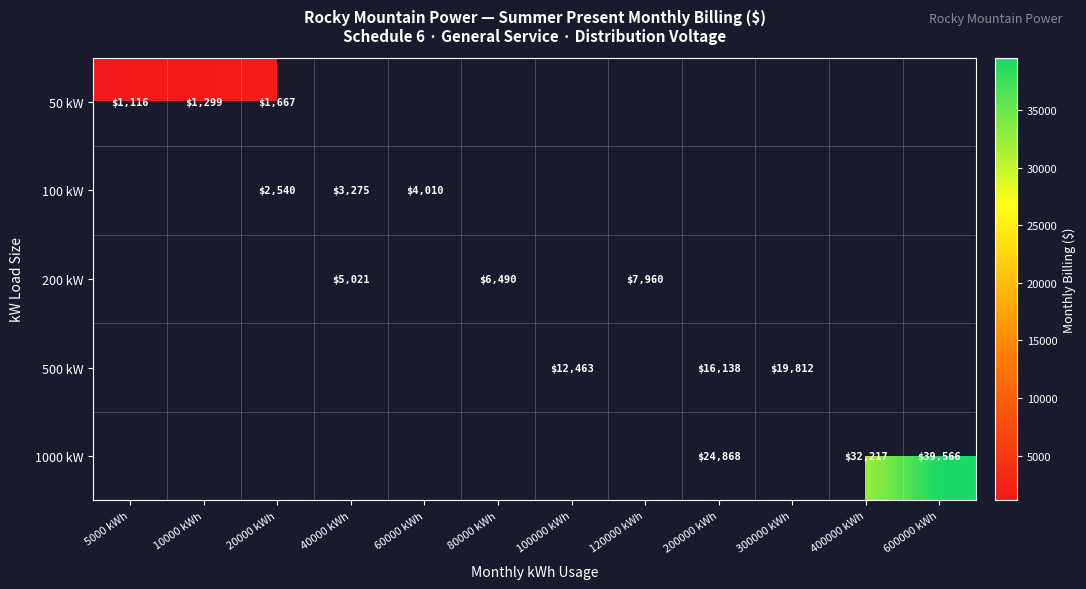

What is the maximum value for 50 kW?

1666.8